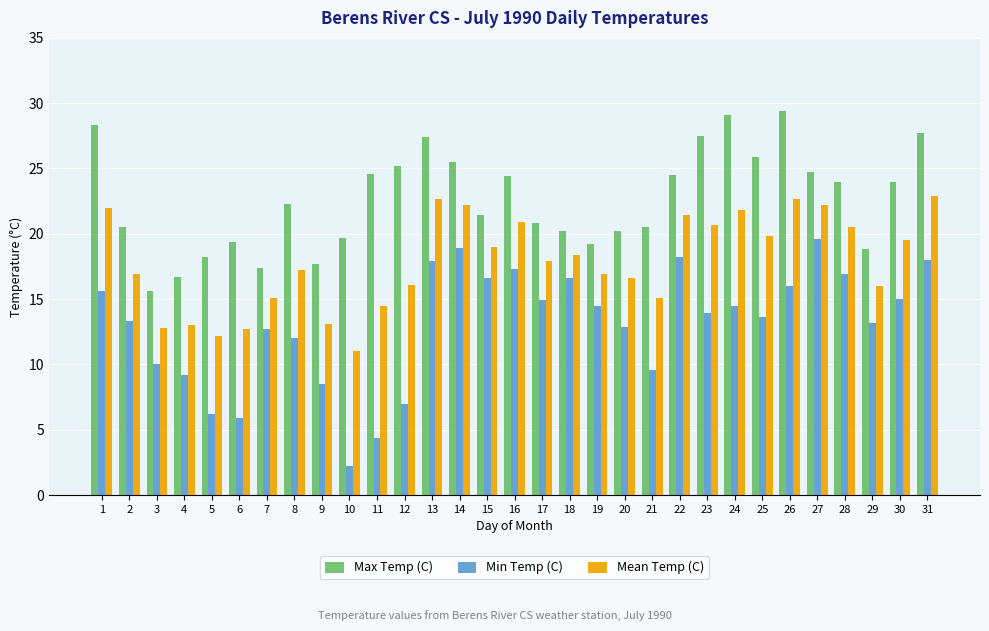

What value does the Mean Temp (C) series have at 19?

16.9